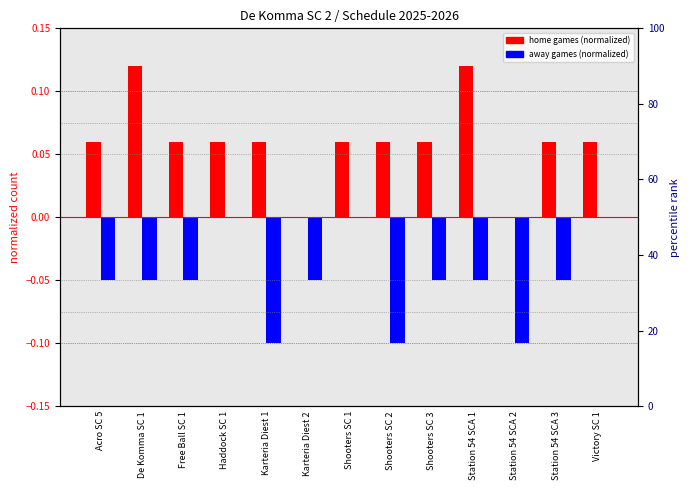

How many distinct data groups are displayed?

2